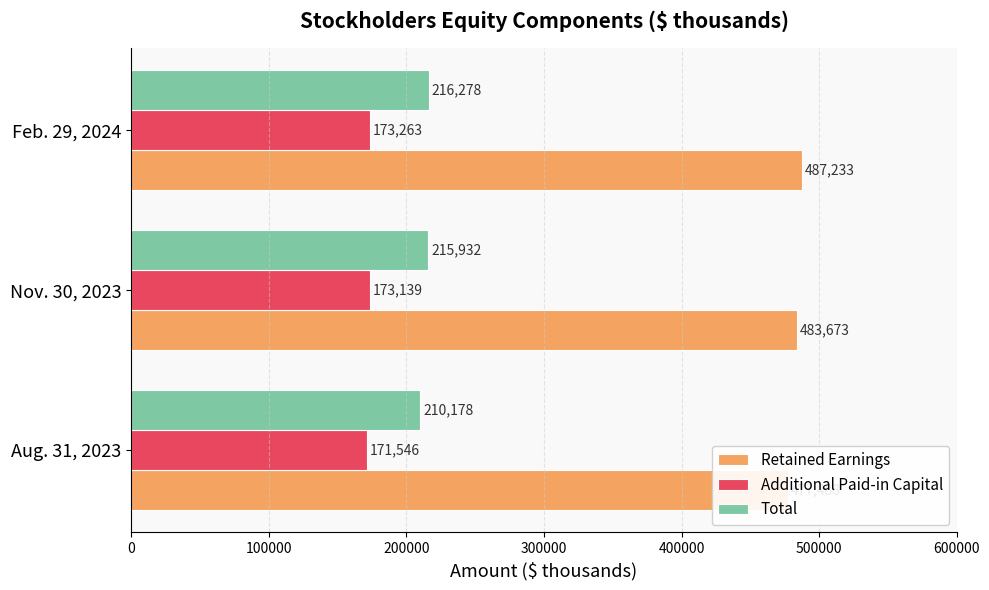

Rank the series by their maximum value, from highest to lowest.

Retained Earnings, Total, Additional Paid-in Capital